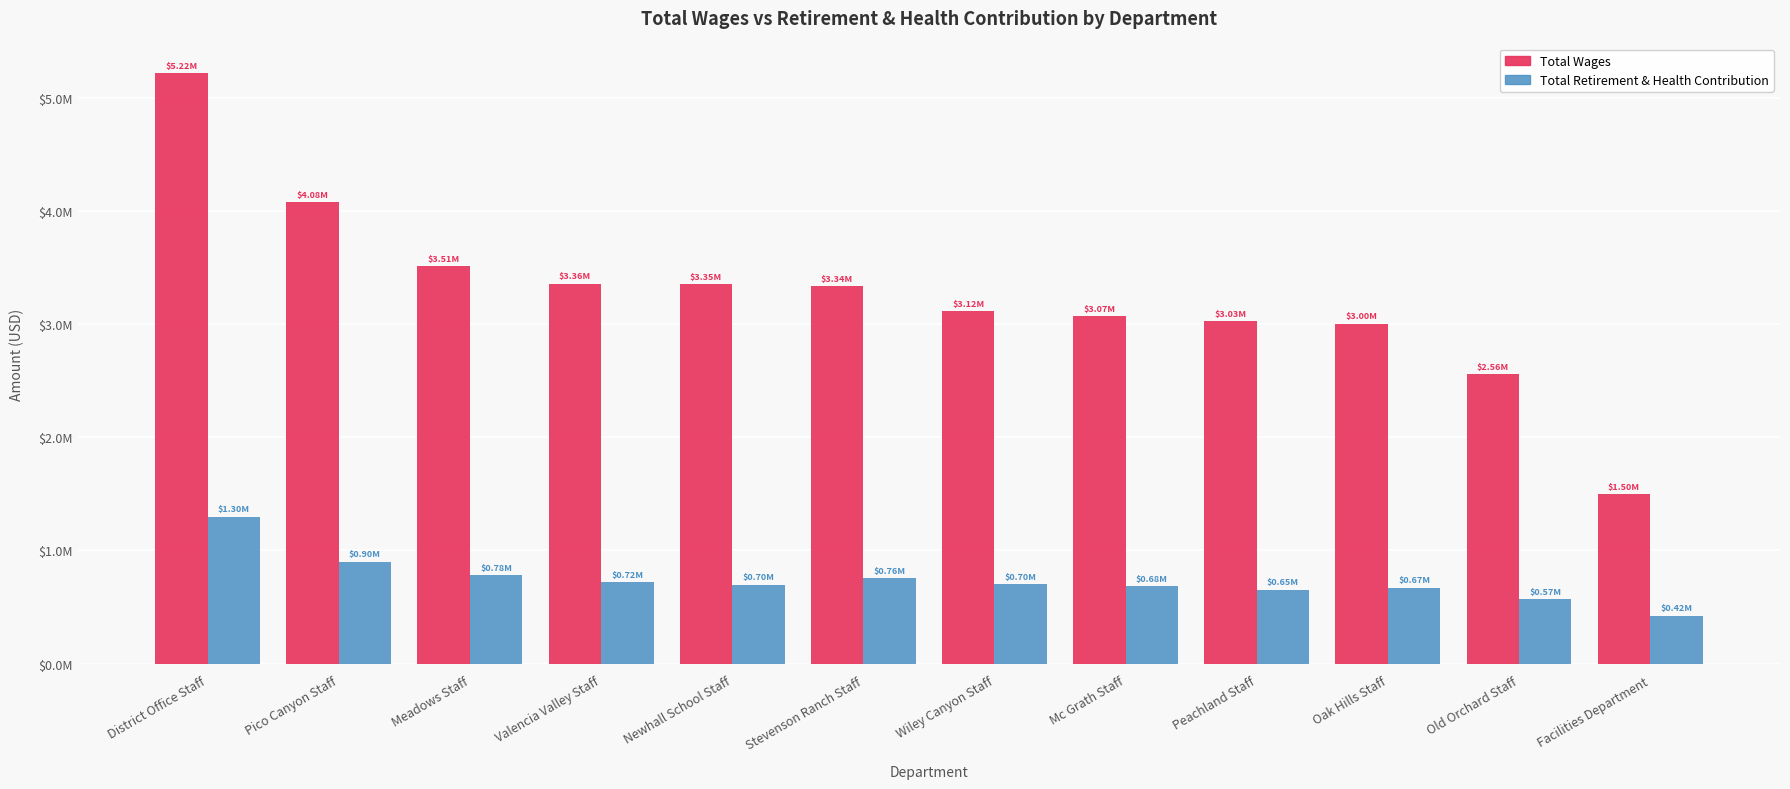

Does the chart contain stacked bars?

No